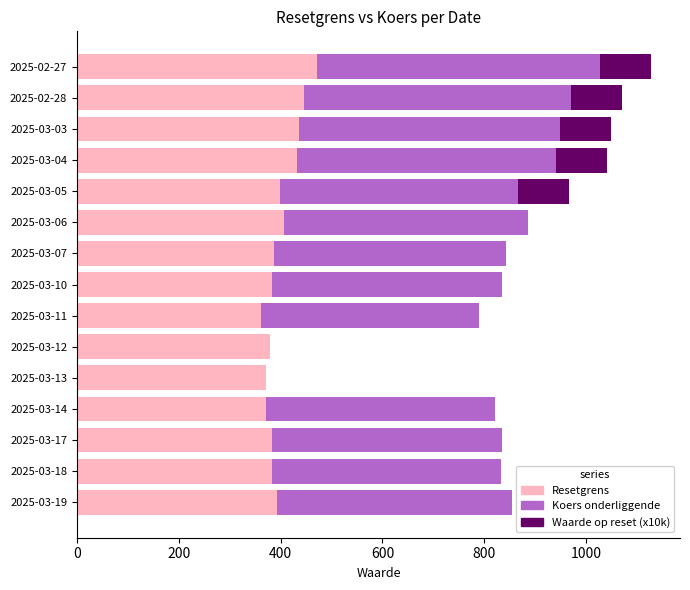

What is the total value across all series at 2025-03-07?

843.0